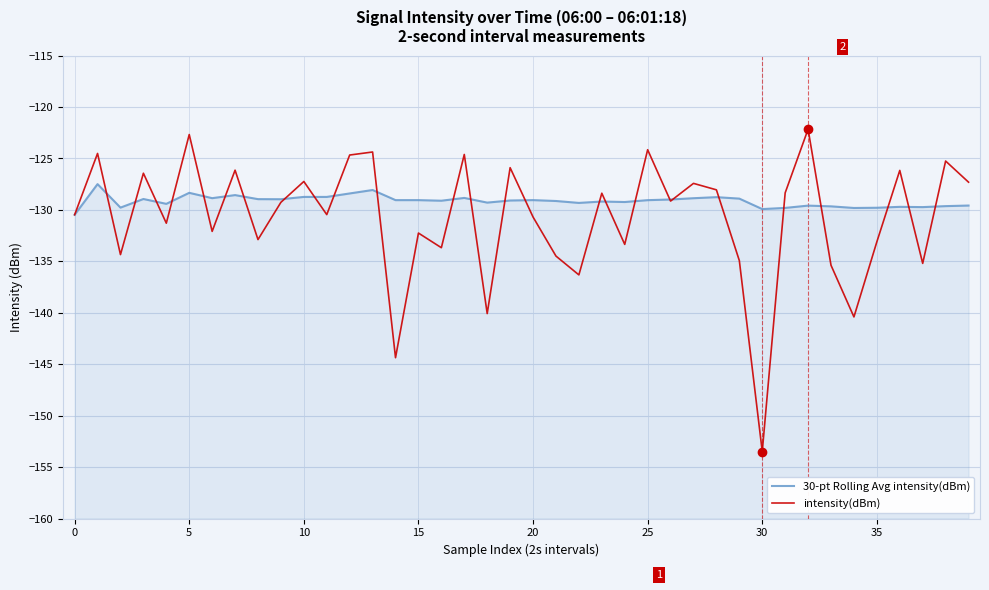

Which series has the largest range (max minus min)?

intensity(dBm)